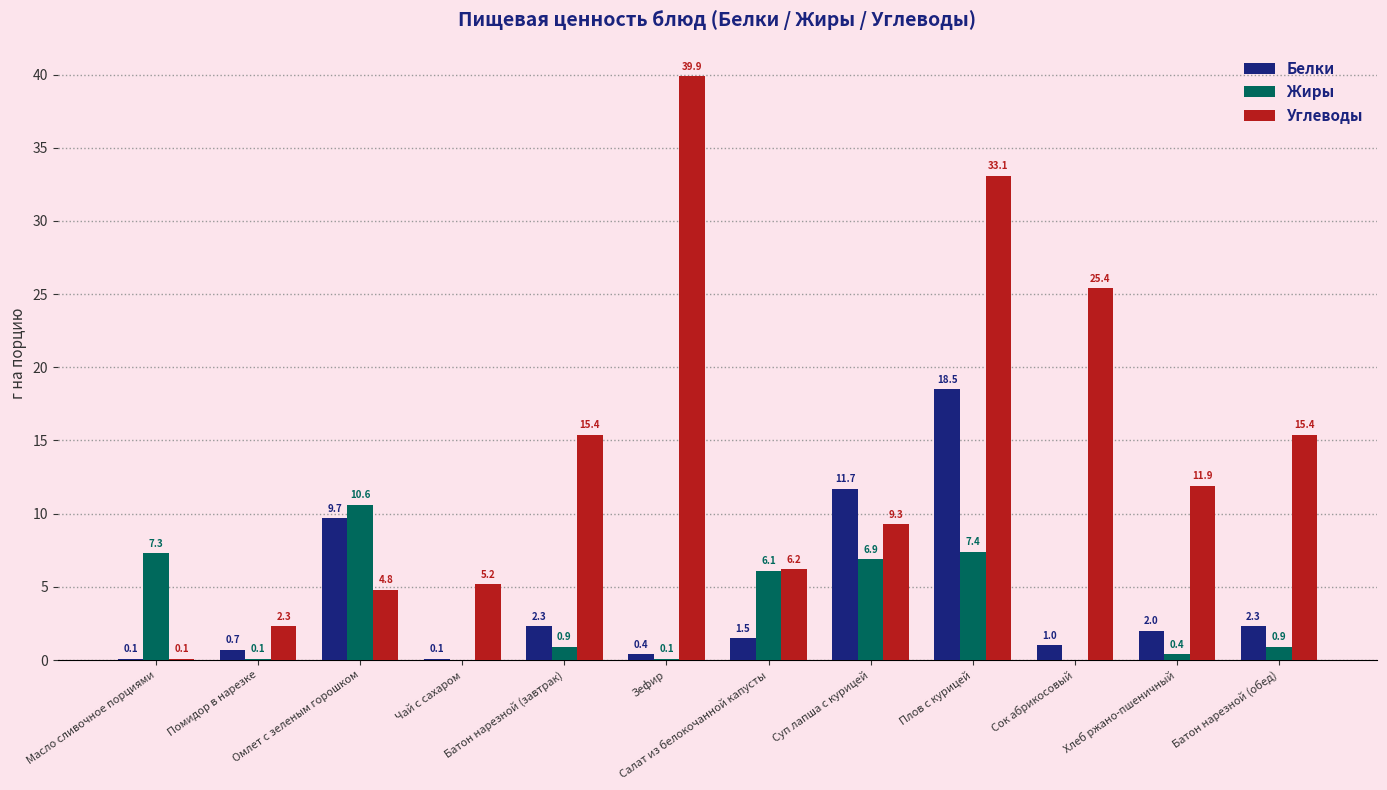

Where does the Белки series first go above 2?

Омлет с зеленым горошком